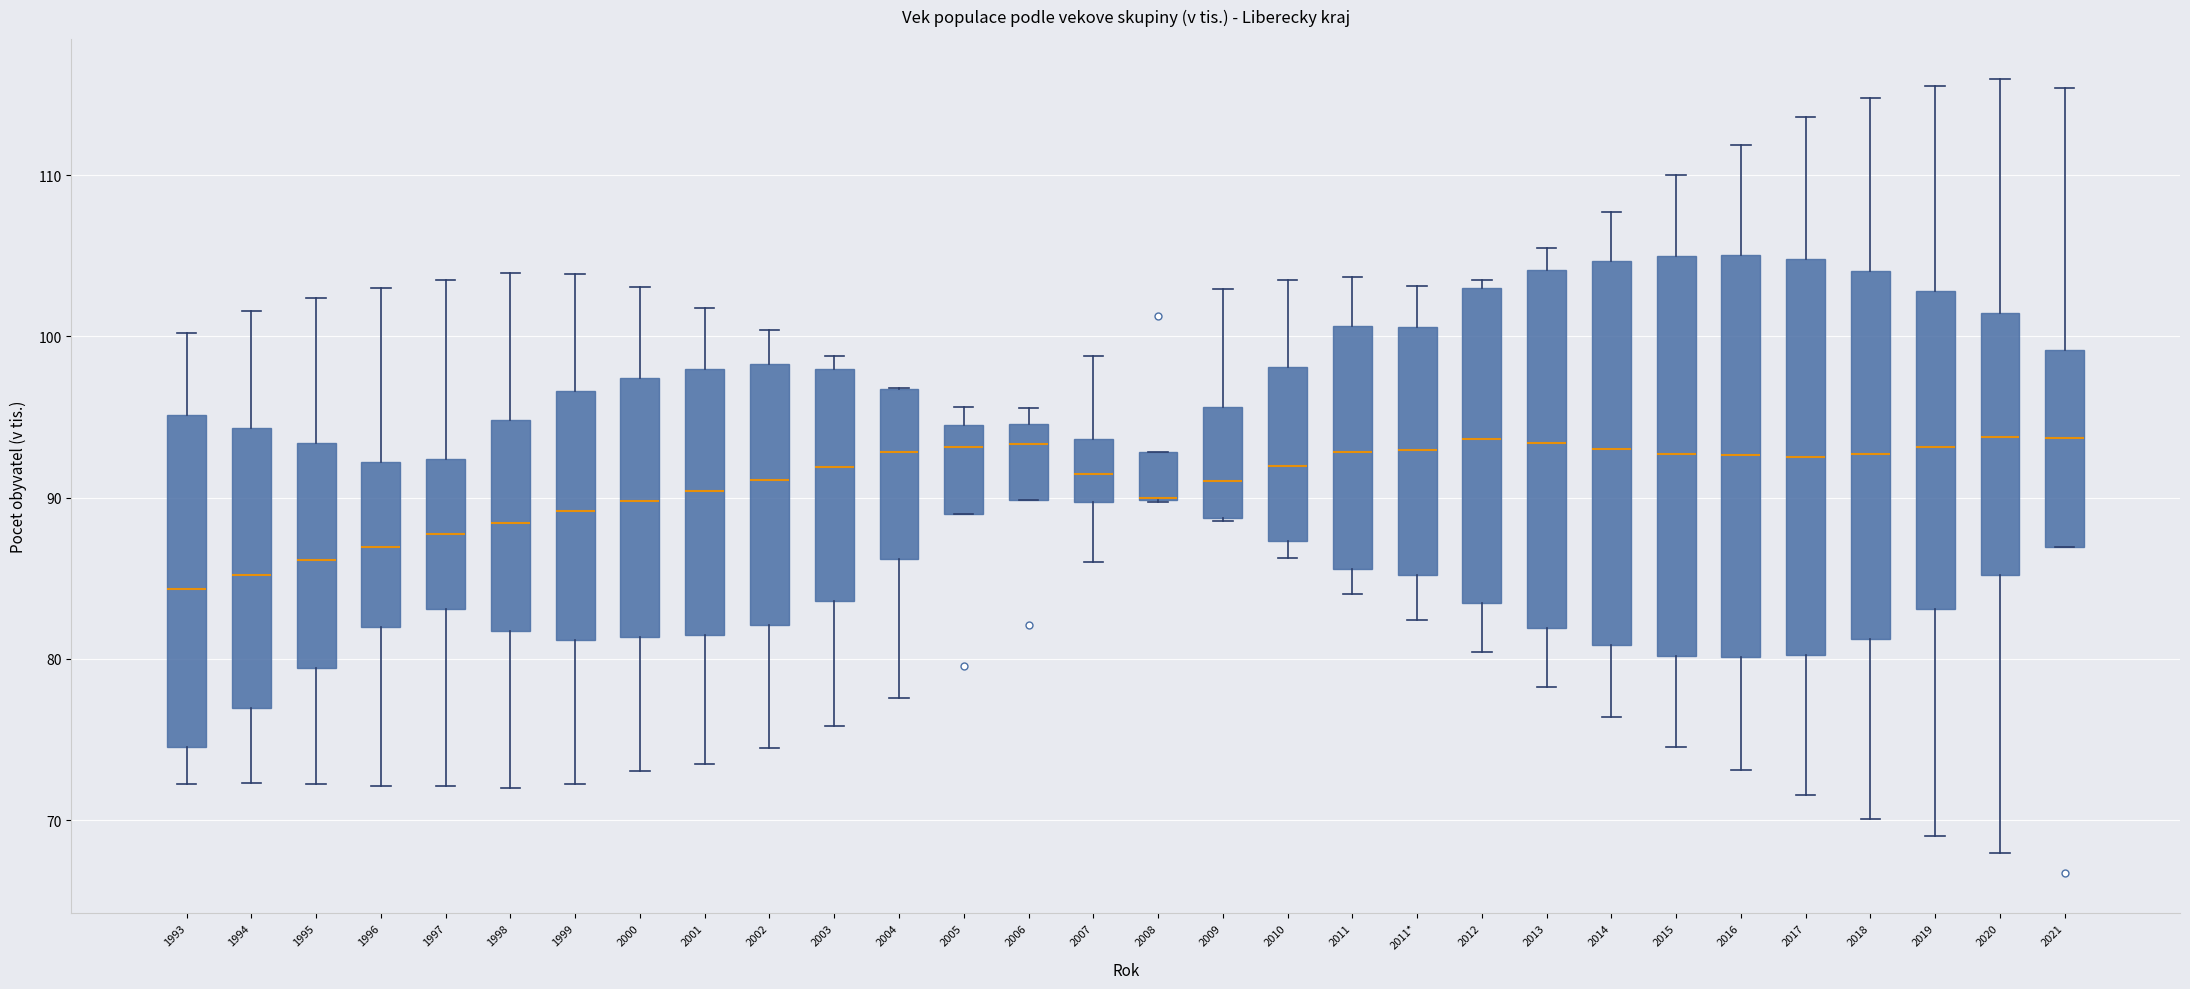

Reading left to right, read every box against the y-axis: the position of its median line, the range the box covers, and the ends of its whiskers. The values are not printed on the chart, so give them approximately, as read against the axis.

1993: median 84, box 75 to 95, whiskers 72 to 100
1994: median 85, box 77 to 94, whiskers 72 to 102
1995: median 86, box 79 to 93, whiskers 72 to 102
1996: median 87, box 82 to 92, whiskers 72 to 103
1997: median 88, box 83 to 92, whiskers 72 to 104
1998: median 88, box 82 to 95, whiskers 72 to 104
1999: median 89, box 81 to 97, whiskers 72 to 104
2000: median 90, box 81 to 97, whiskers 73 to 103
2001: median 90, box 81 to 98, whiskers 73 to 102
2002: median 91, box 82 to 98, whiskers 74 to 100
2003: median 92, box 84 to 98, whiskers 76 to 99
2004: median 93, box 86 to 97, whiskers 78 to 97
2005: median 93, box 89 to 95, whiskers 89 to 96
2006: median 93, box 90 to 95, whiskers 90 to 96
2007: median 91, box 90 to 94, whiskers 86 to 99
2008: median 90 (drawn on the box's lower edge), box 90 to 93, whiskers 90 to 93
2009: median 91, box 89 to 96, whiskers 89 to 103
2010: median 92, box 87 to 98, whiskers 86 to 104
2011: median 93, box 86 to 101, whiskers 84 to 104
2011*: median 93, box 85 to 101, whiskers 82 to 103
2012: median 94, box 83 to 103, whiskers 80 to 104
2013: median 93, box 82 to 104, whiskers 78 to 105
2014: median 93, box 81 to 105, whiskers 76 to 108
2015: median 93, box 80 to 105, whiskers 75 to 110
2016: median 93, box 80 to 105, whiskers 73 to 112
2017: median 93, box 80 to 105, whiskers 72 to 114
2018: median 93, box 81 to 104, whiskers 70 to 115
2019: median 93, box 83 to 103, whiskers 69 to 116
2020: median 94, box 85 to 101, whiskers 68 to 116
2021: median 94, box 87 to 99, whiskers 87 to 115